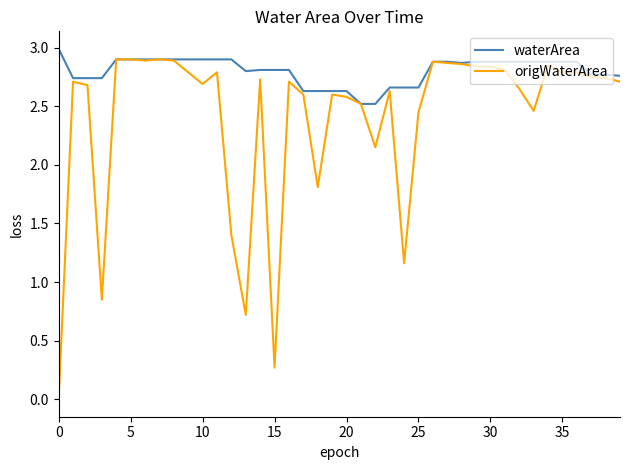

What is the maximum value shown in the chart?

3.0